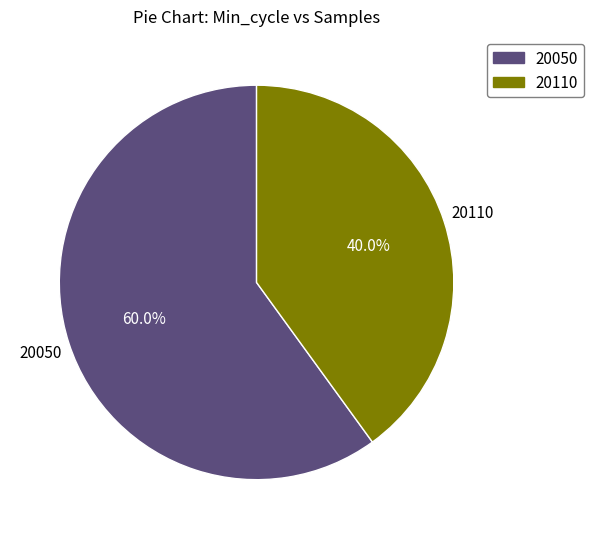

Is there any slice that represents more than half of the pie?

Yes